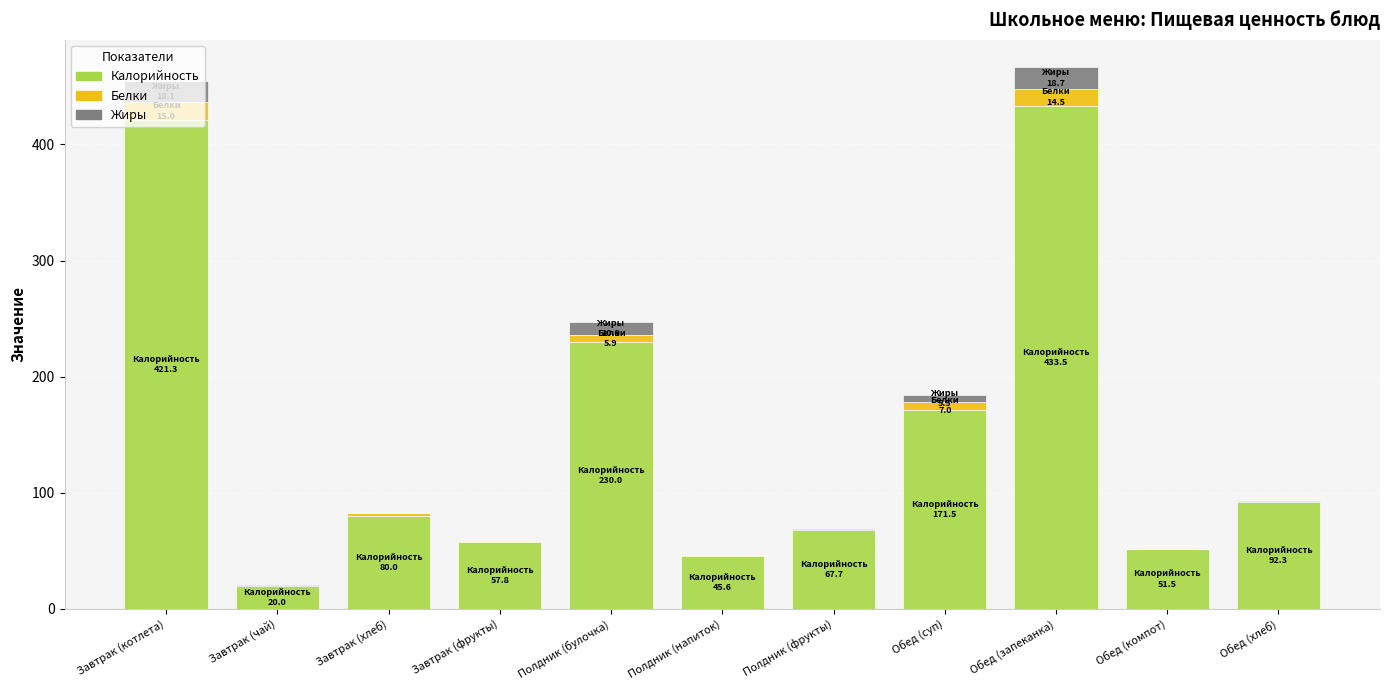

The Калорийность series shows 80.0 at Завтрак (хлеб). True or false?

True